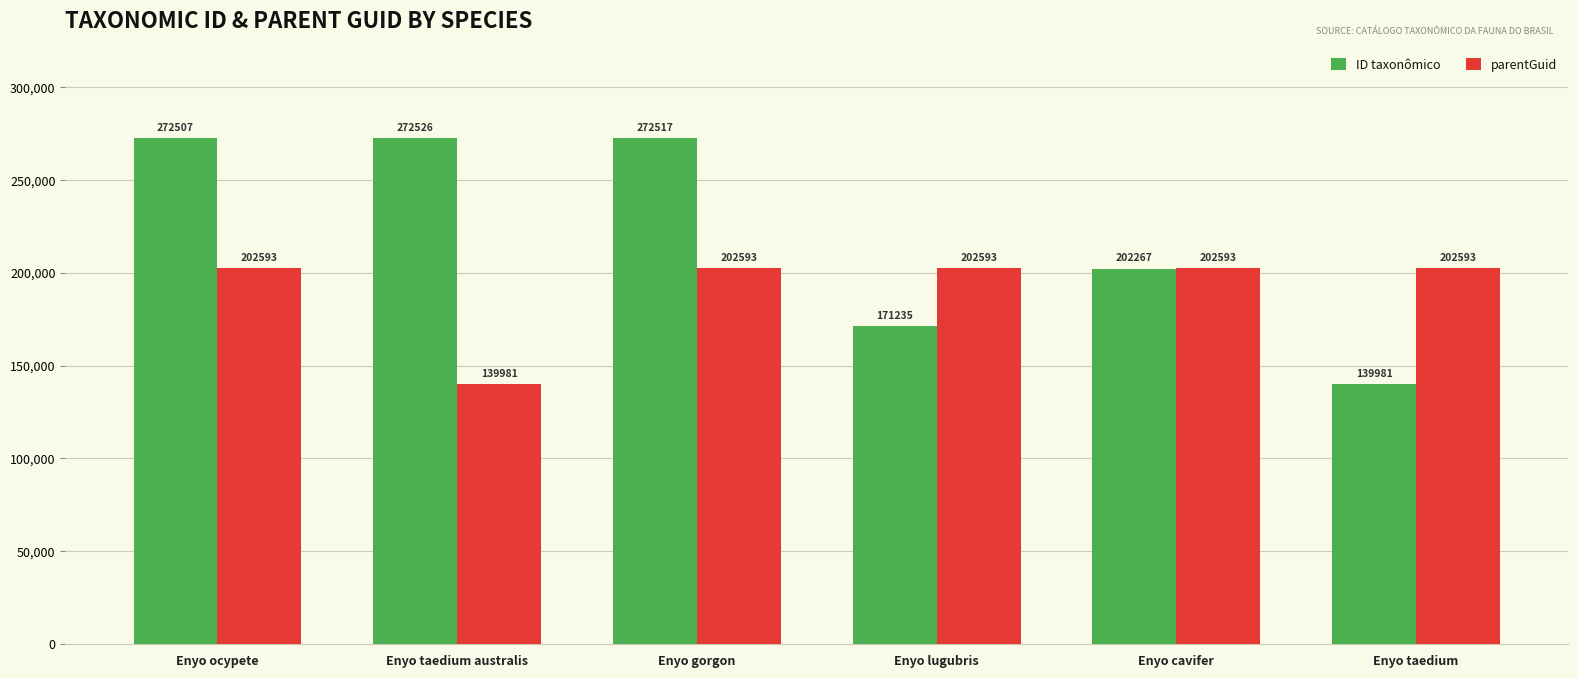

What is the spread (max minus min) of values at Enyo lugubris?

31358